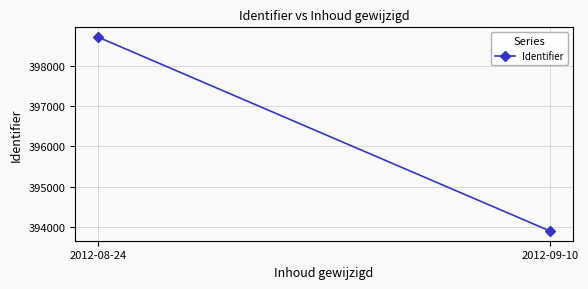

Reading left to right, what are all the values shown in this chart?

2012-09-10=393899	2012-08-24=398717